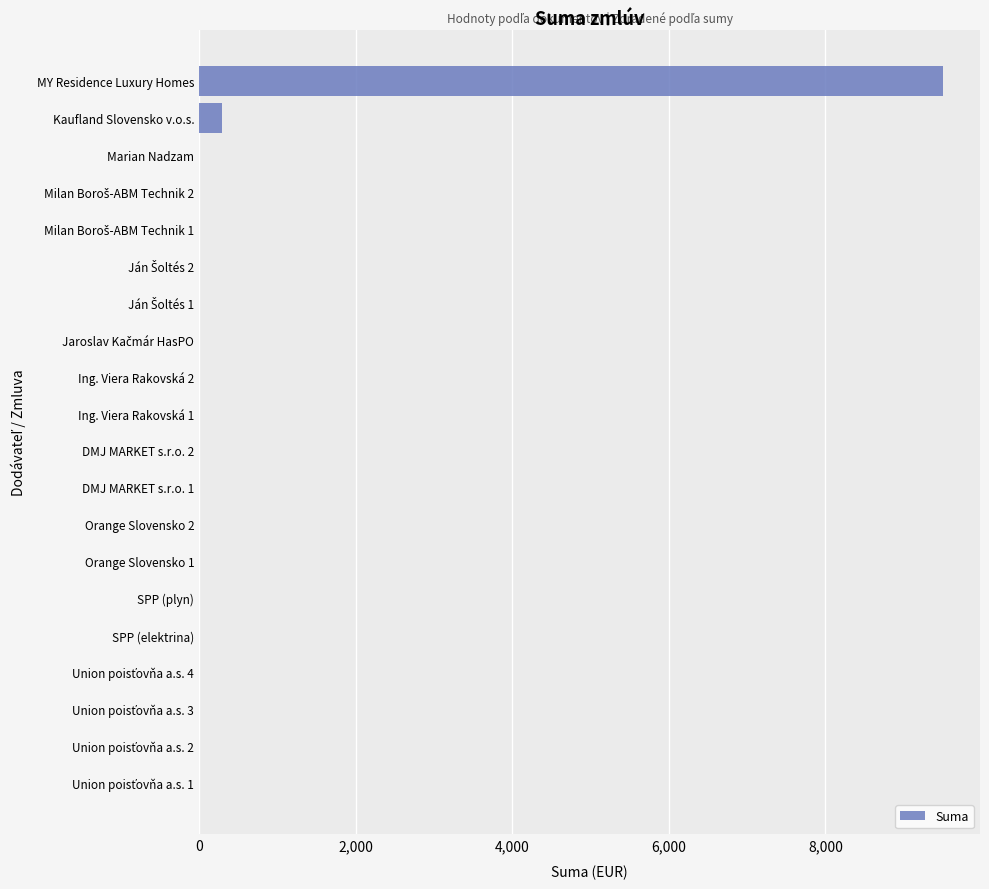

What is the sum of all values?

9800